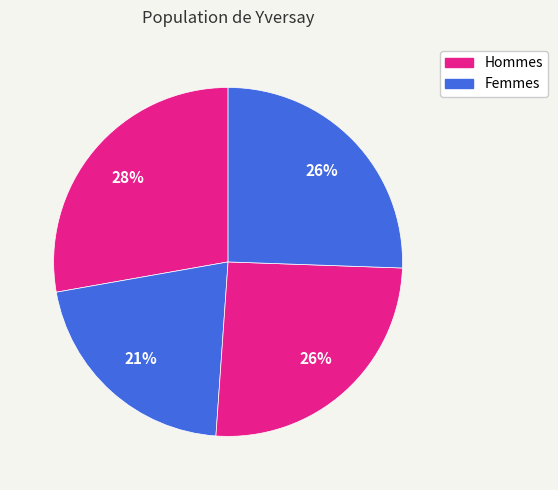

How many slices are in this pie chart?

4